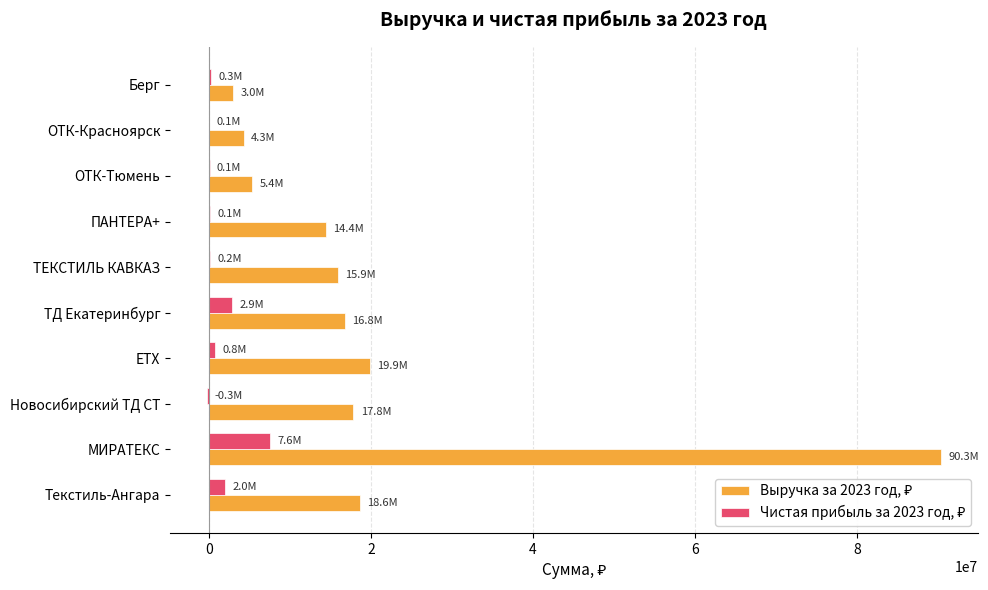

How many distinct data groups are displayed?

2